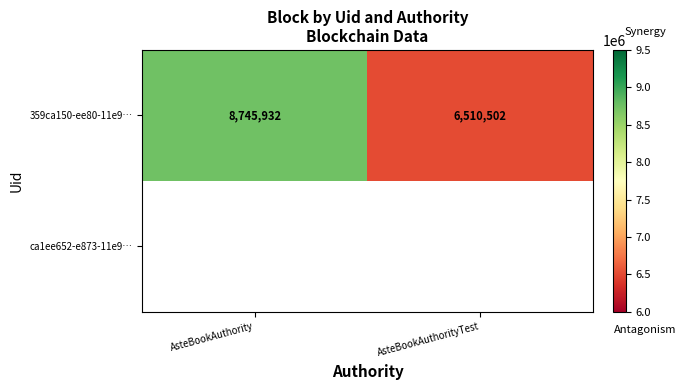

How many data points does each series have?

2